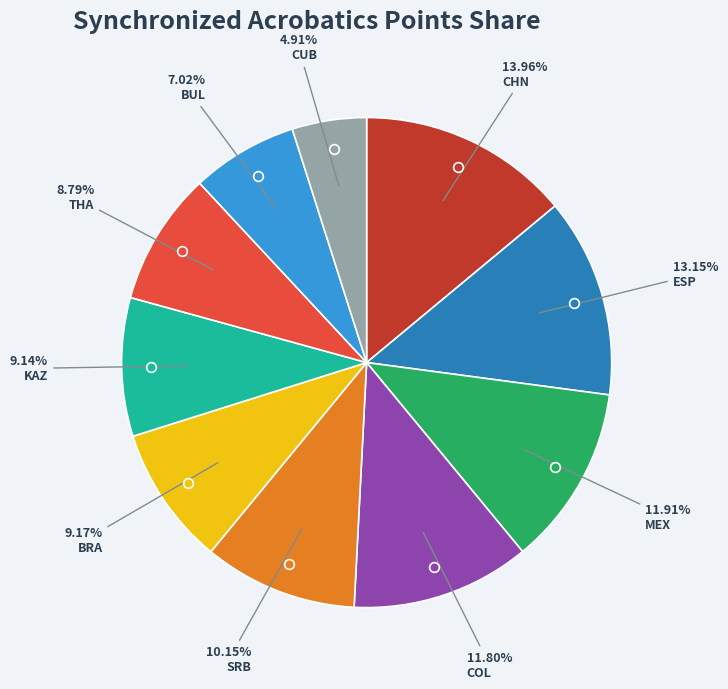

Is it true that BRA is 9% of the pie?

True